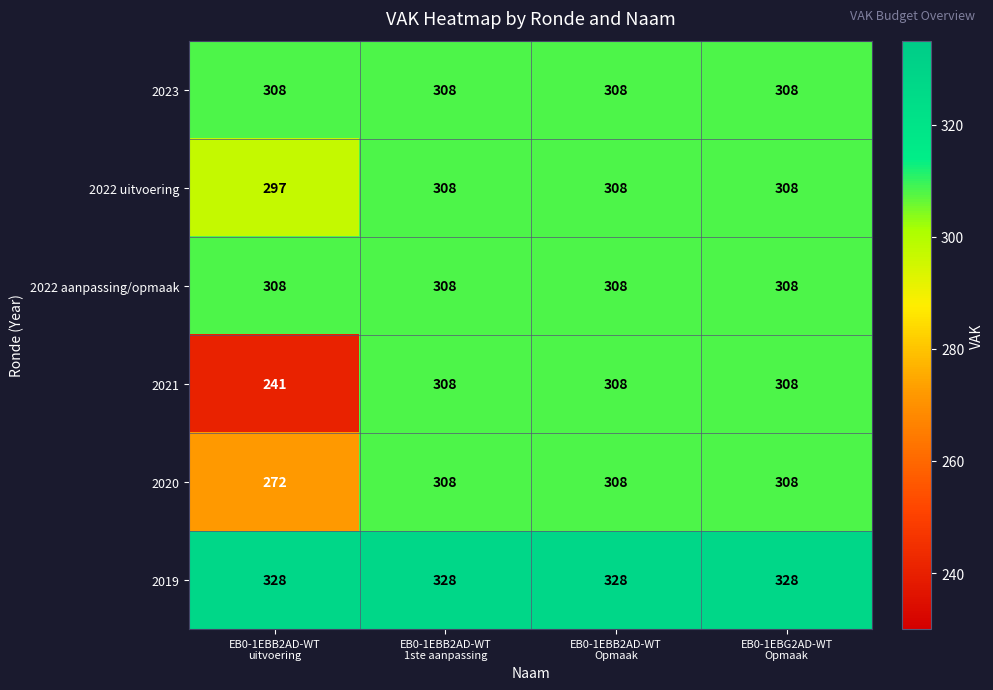

What is the maximum value for 2021?

308